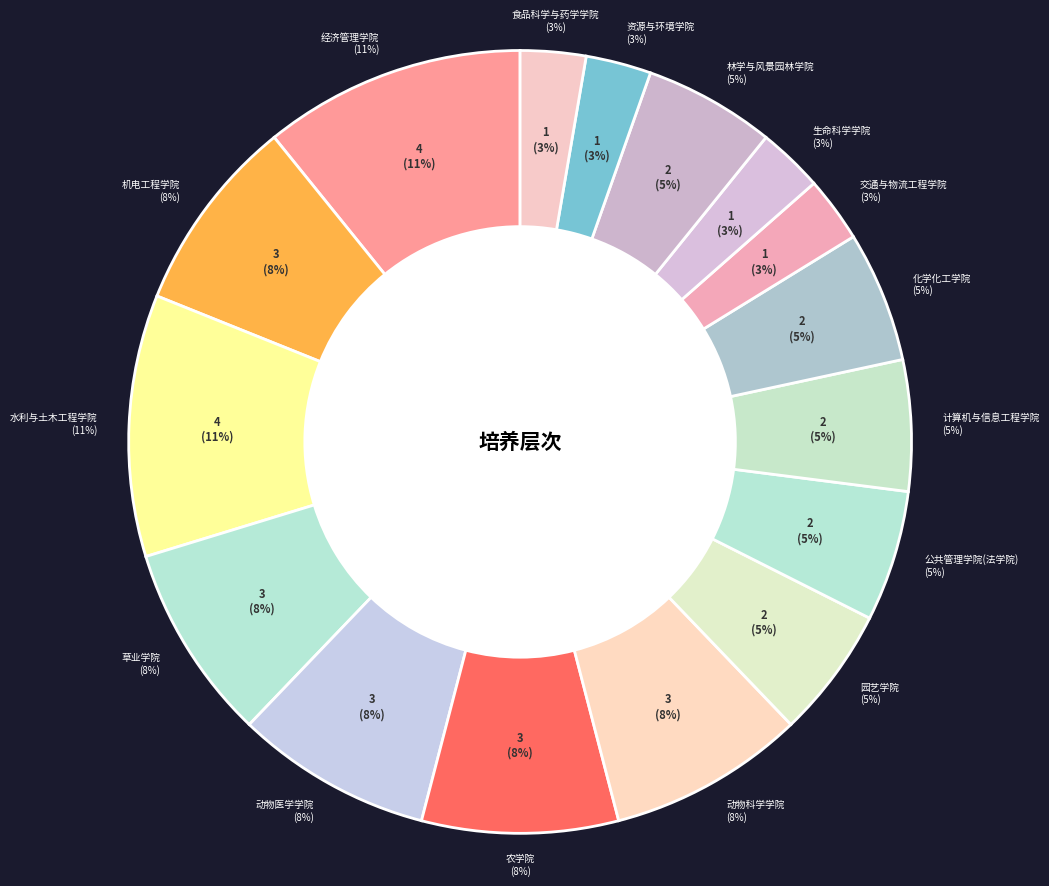

Which slice is the largest?

经济管理学院